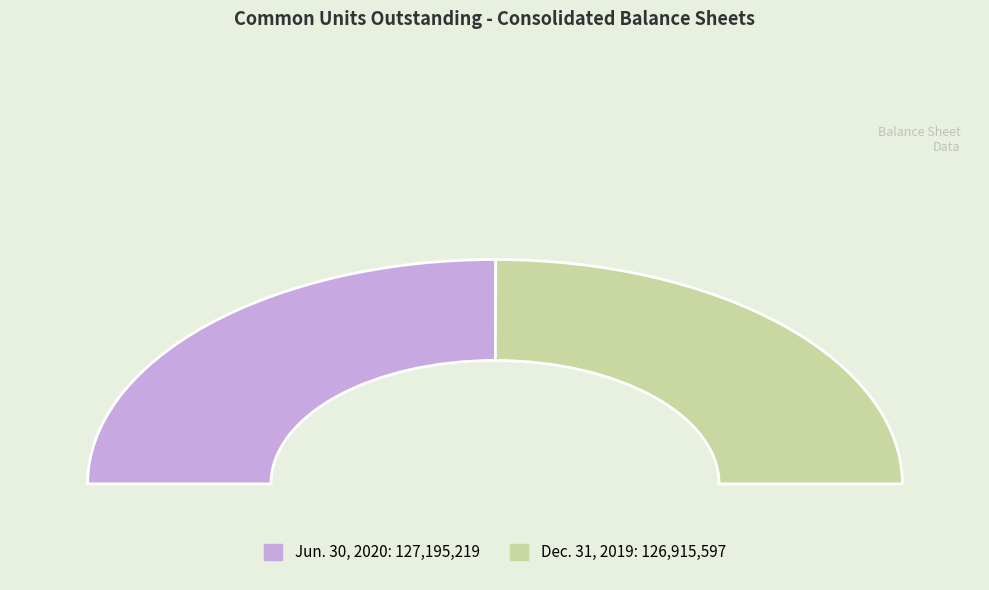

True or false: Jun. 30, 2020 accounts for 63% of the total.

False